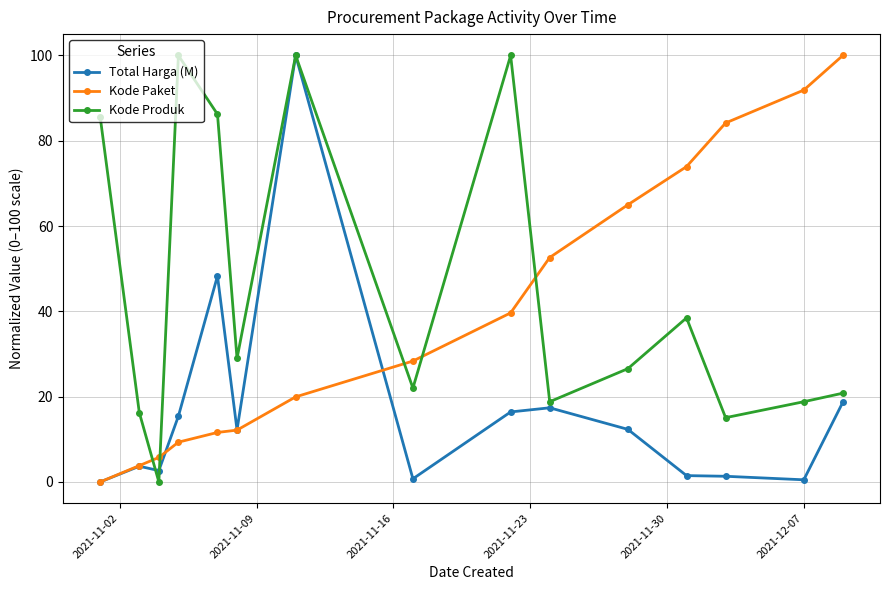

What is the greatest value displayed?

100.0